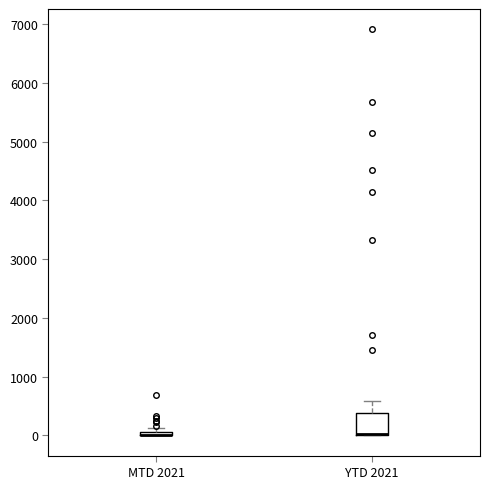

Comparing the boxes themselves (not the whiskers), which one is the tallest?

YTD 2021